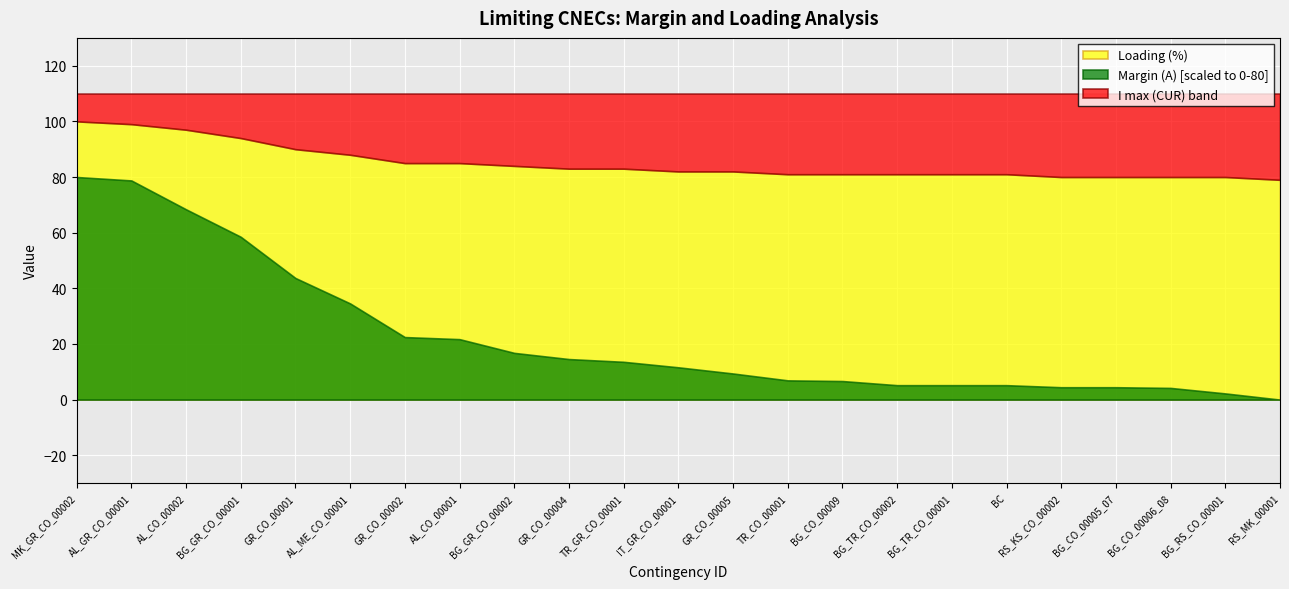

Rank the series by their average value, from lowest to highest.

Margin (A), Loading (%), I max (CUR)